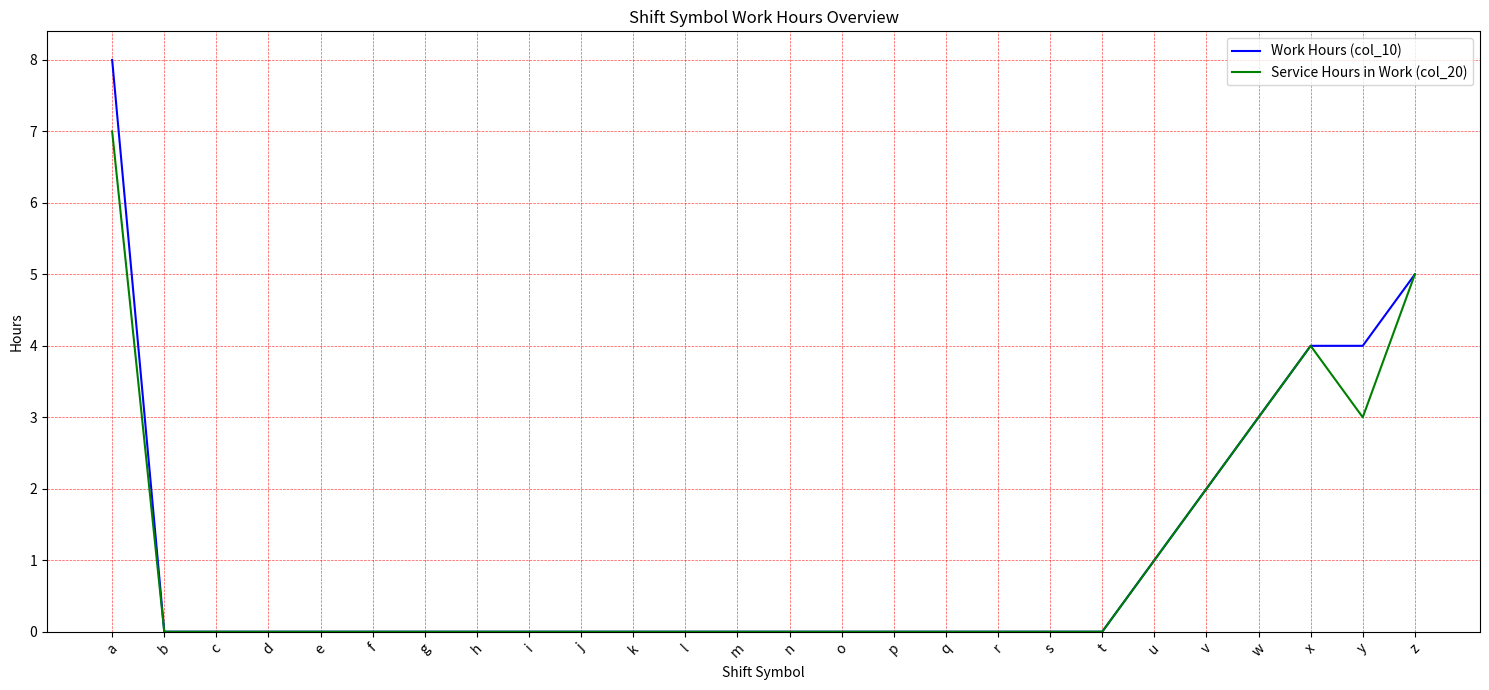

List the series in order of their peak value, lowest first.

Service Hours in Work (col_20), Work Hours (col_10)